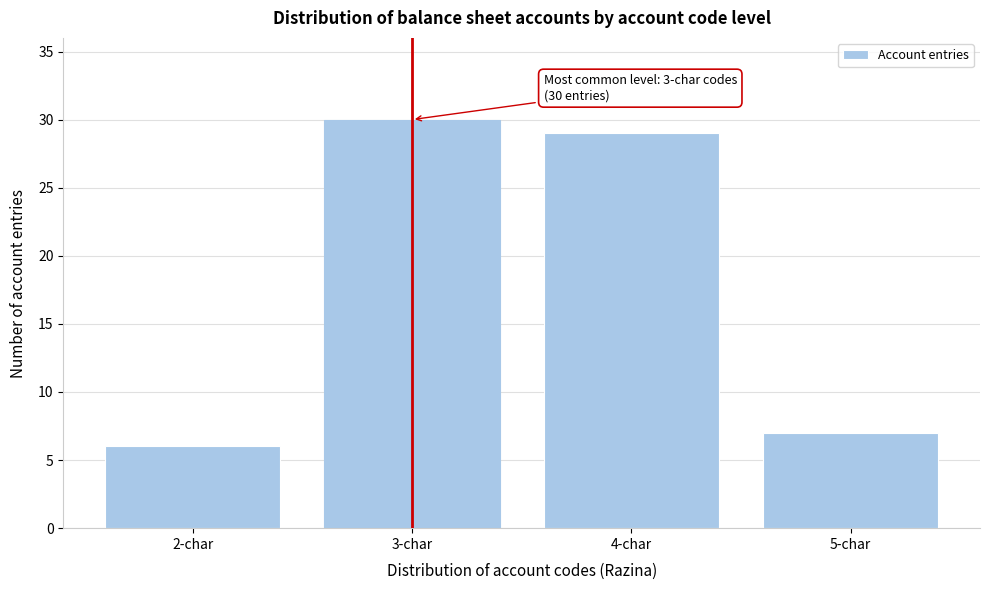

Reading left to right, what are all the values shown in this chart?

2-char=6	3-char=30	4-char=29	5-char=7